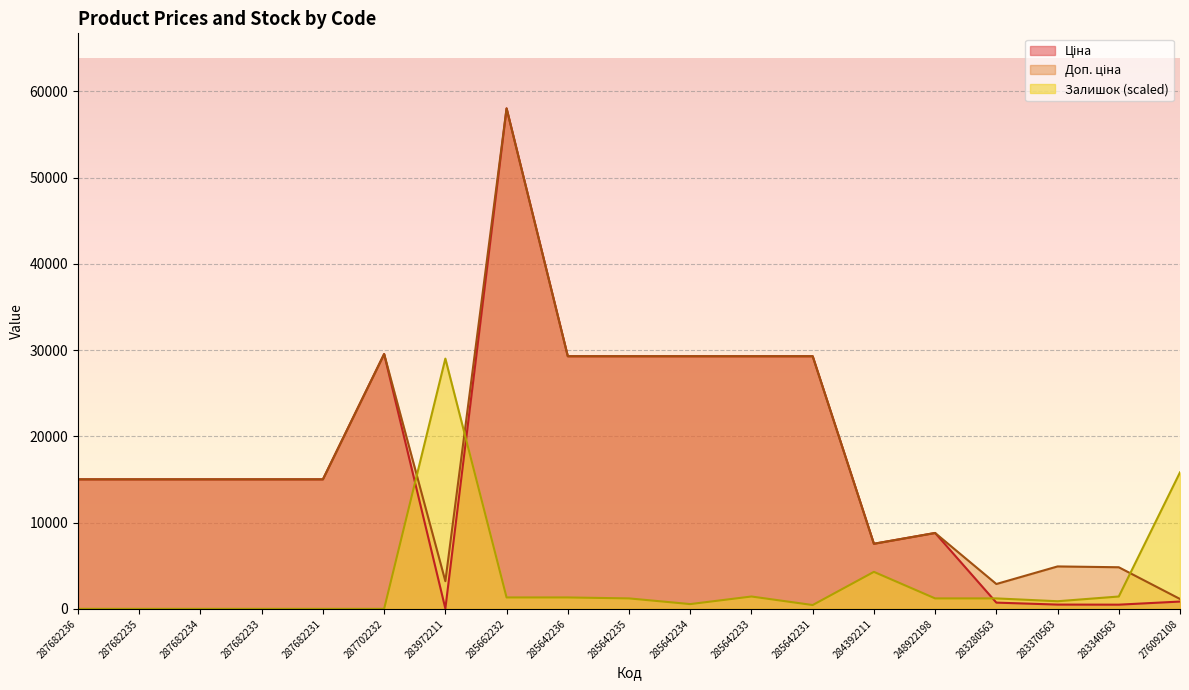

What is the total value across all series at 287682235?

30038.4